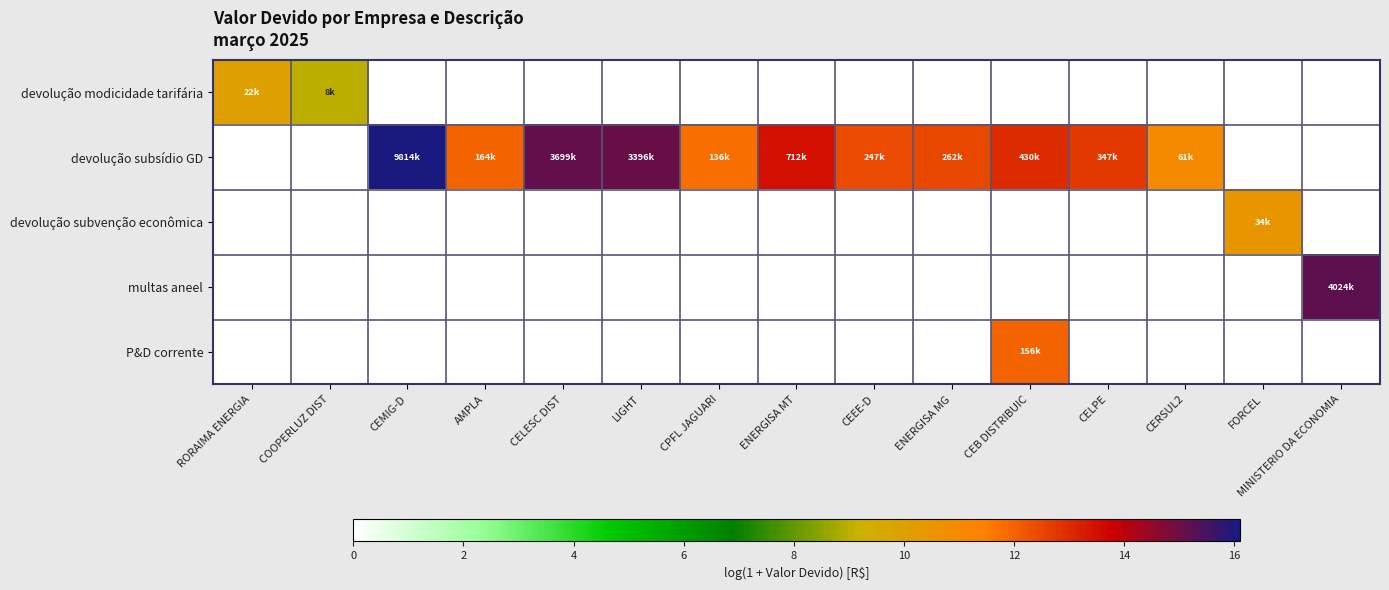

Rank the series at CPFL JAGUARI from highest to lowest value.

devolução subsídio GD, devolução modicidade tarifária, devolução subvenção econômica, multas aneel, P&D corrente